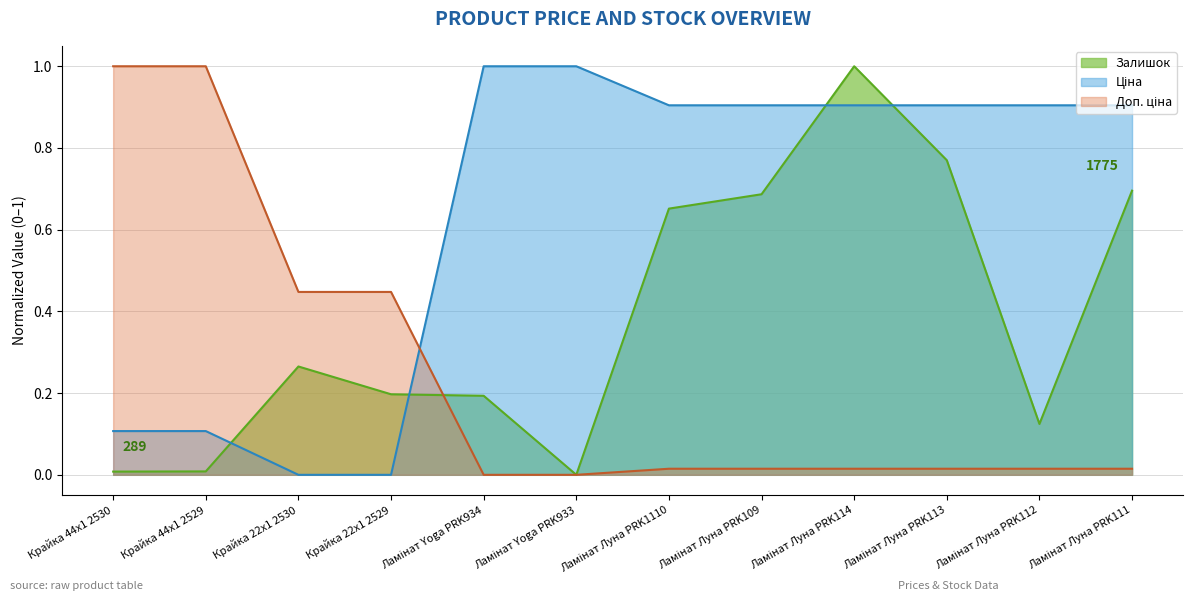

How many values in Ціна are above zero?

10